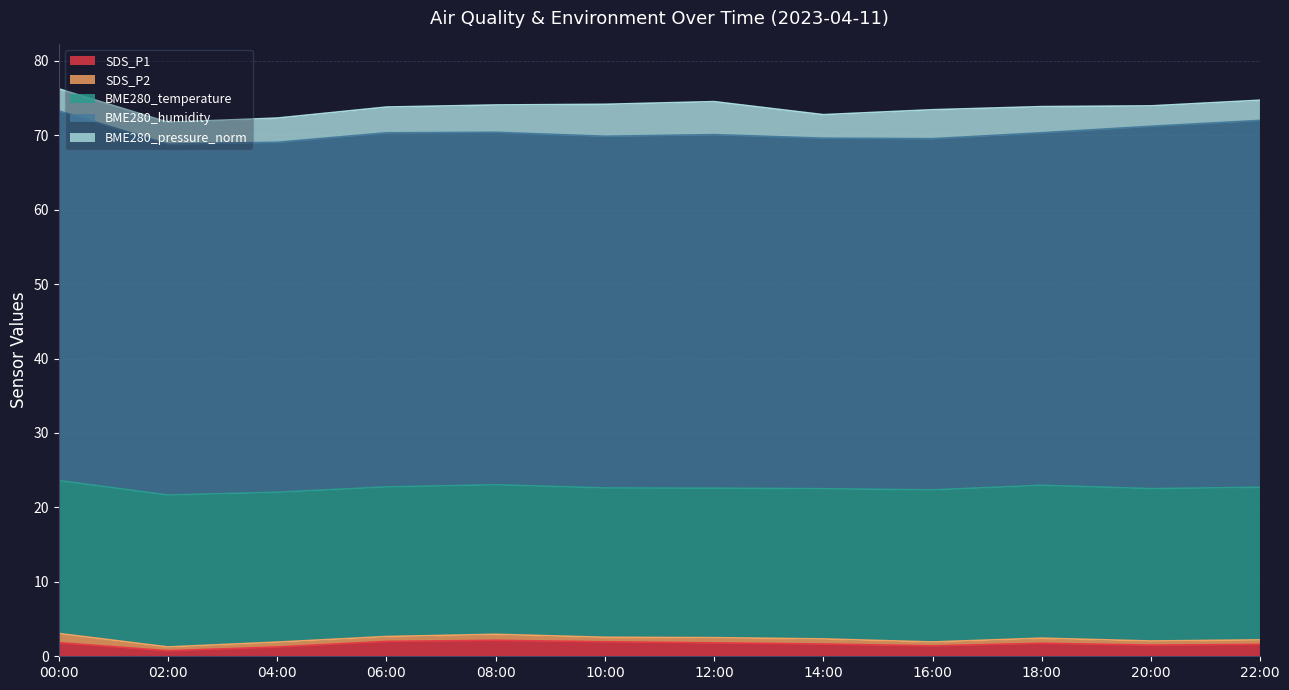

How many interior local peaks does the SDS_P1 series have?

2